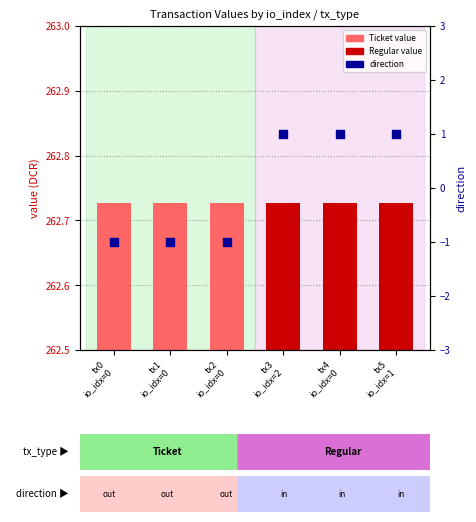

What is the total value across all series at tx2
io_idx=0?

261.7